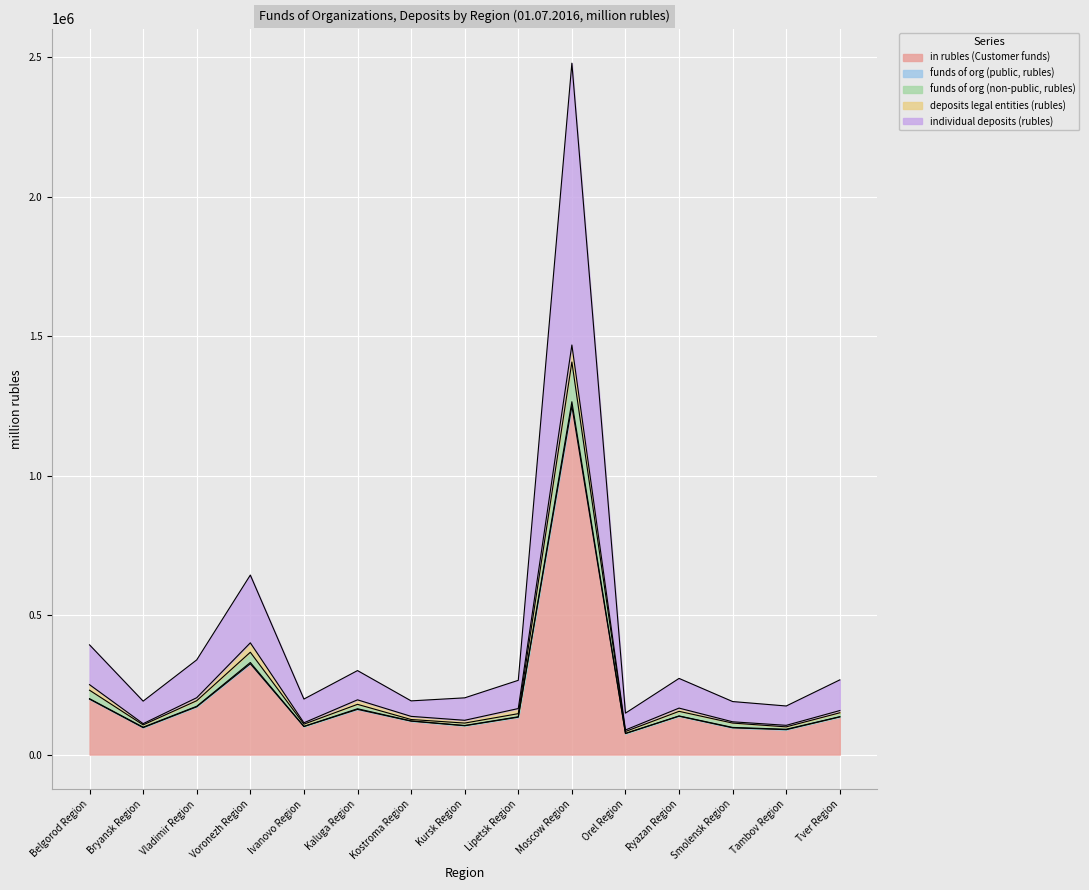

What is the difference between the maximum and second lowest values in the funds of org (public, rubles) series?

1174397